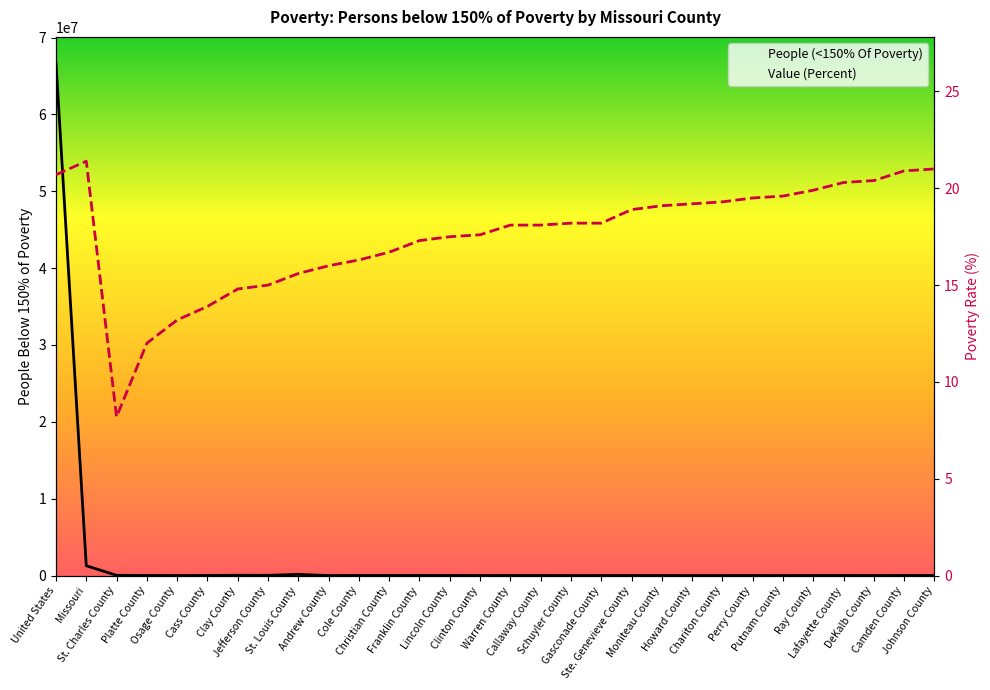

What is the value of the Value (Percent) point at the 14th from the left?

17.5